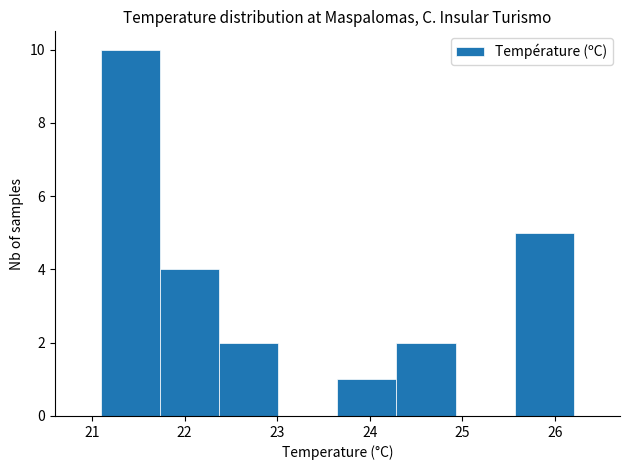

How tall is the bar that spans 24.3 to 24.9 on the x-axis? Neither the bar edges nor the heights are printed on the chart, so give them approximately, as read against the axes.

2